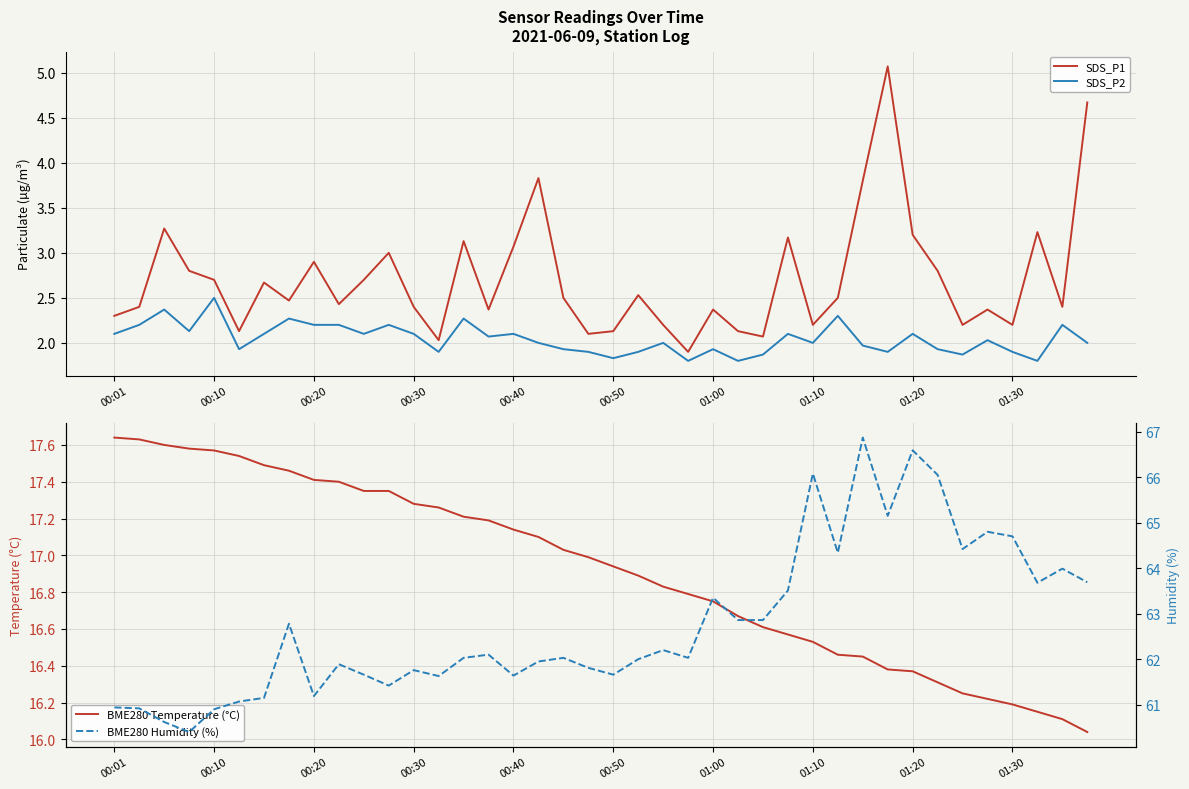

The value of BME280 Temperature (°C) at 01:00 is 28.6. True or false?

False